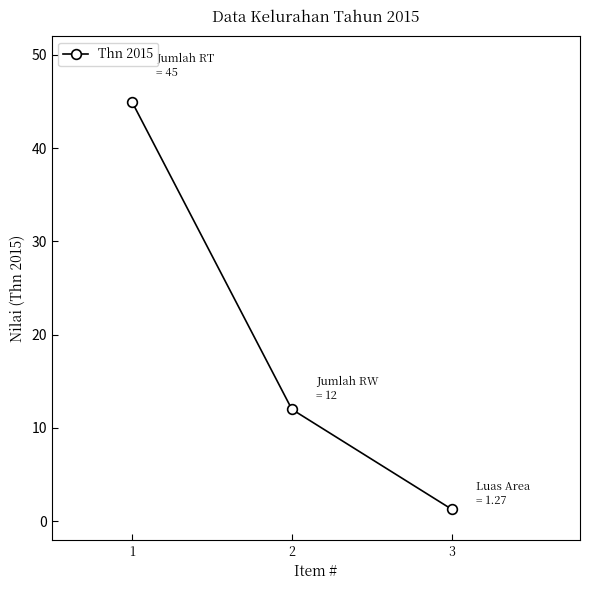

Is it true that the value at 2 is 12.0?

True